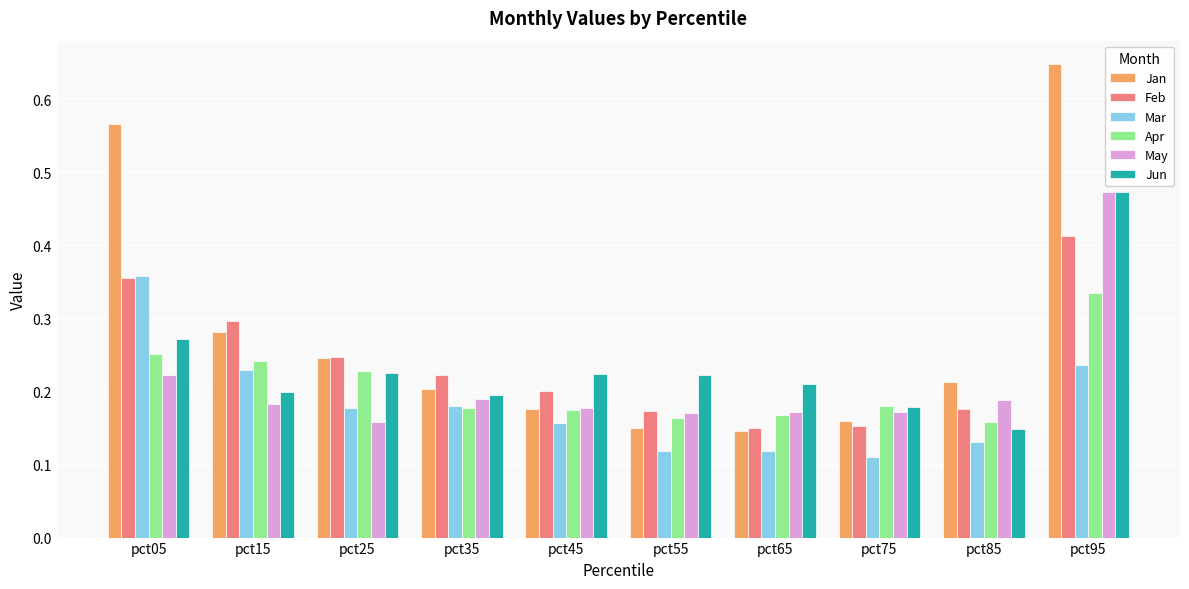

What is the sum of all Feb values?

2.4